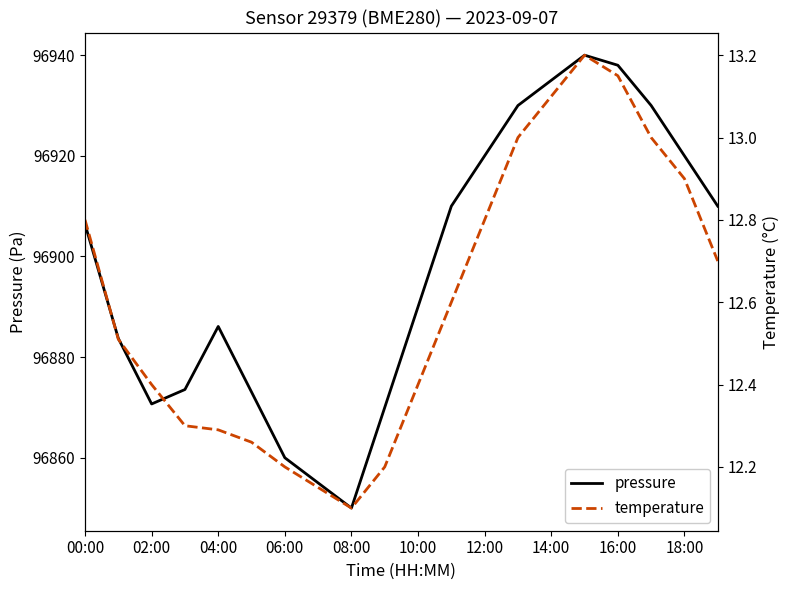

What is the smallest value displayed?

12.1